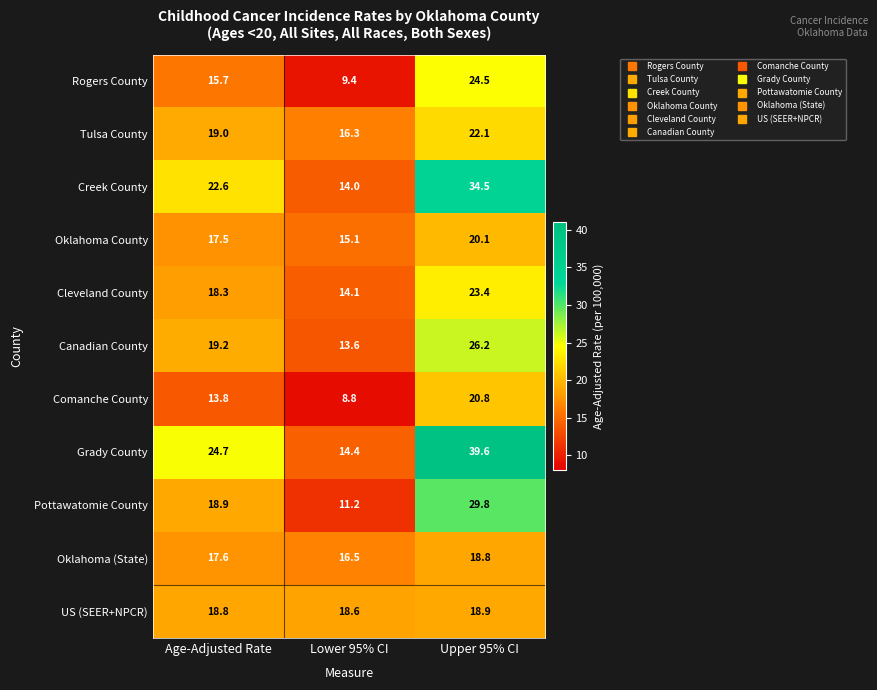

At how many categories does at least one series exceed 16?

3